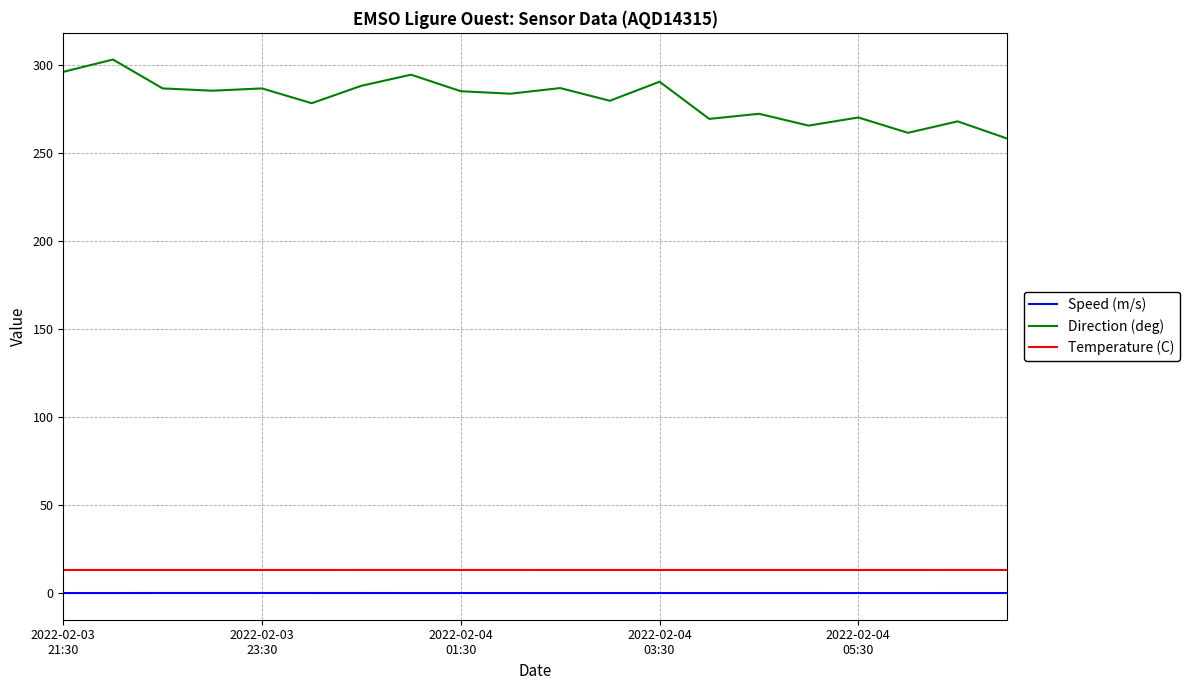

True or false: Speed (m/s) and Direction (deg) intersect in this chart.

False